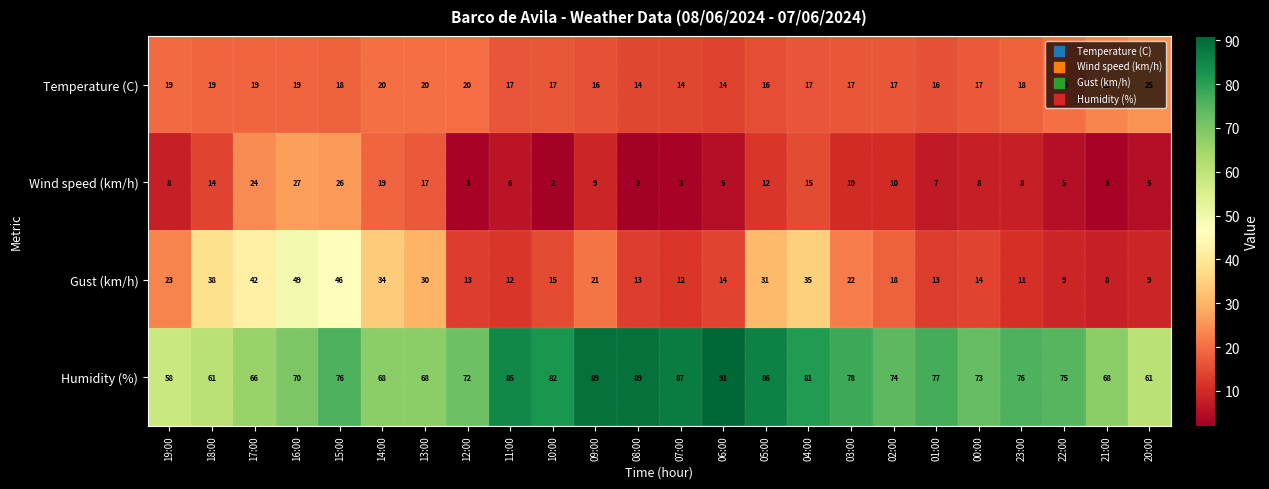

At how many categories does at least one series exceed 49?

24